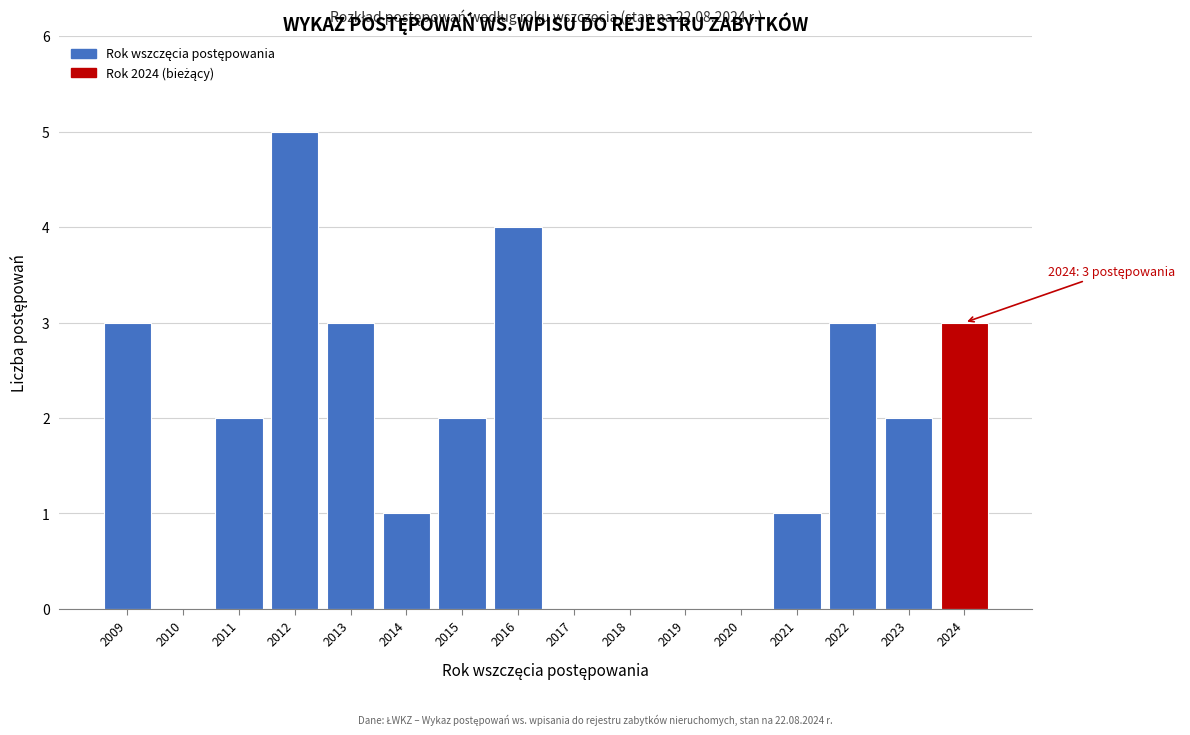

Reading left to right, transcribe all the data shown in this chart.

2009=3	2010=0	2011=2	2012=5	2013=3	2014=1	2015=2	2016=4	2017=0	2018=0	2019=0	2020=0	2021=1	2022=3	2023=2	2024=3